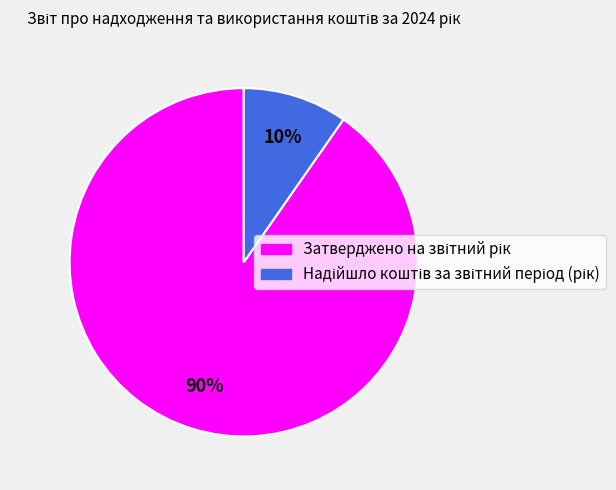

Count the number of slices in the pie.

2